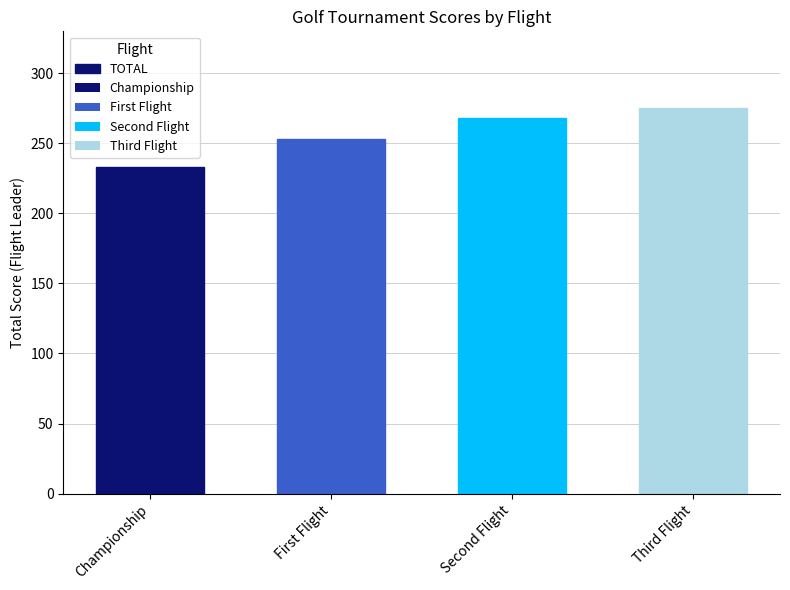

Count the number of data series in this chart.

1